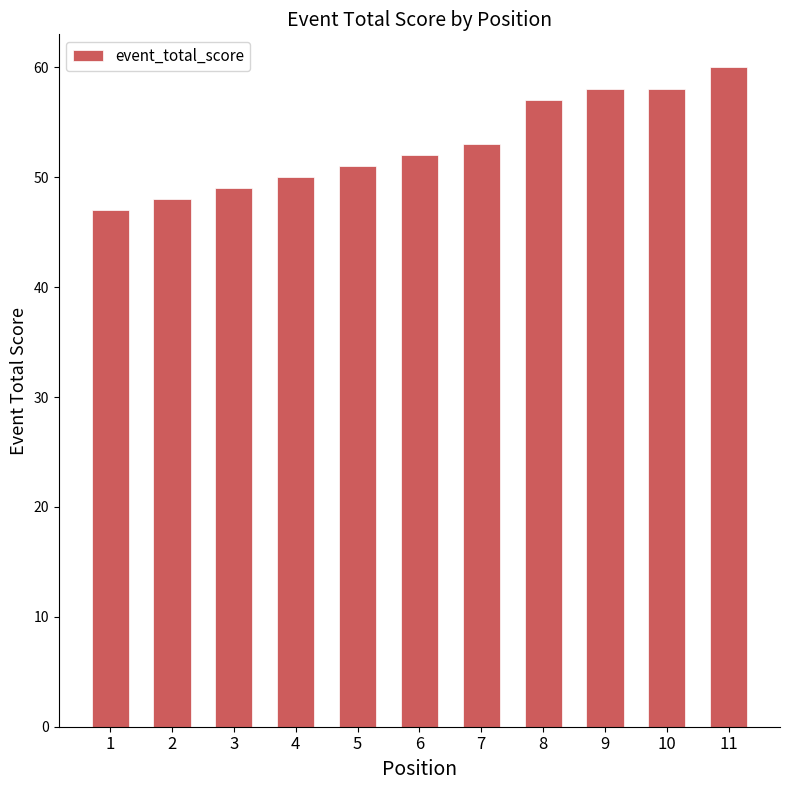

Where is the data nearest to the value 53?

7